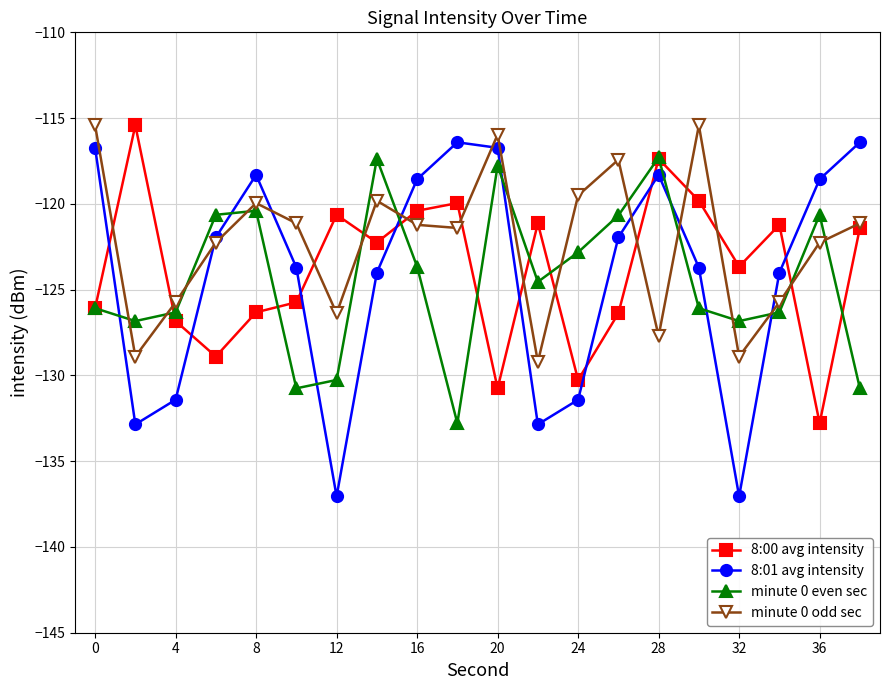

Which series has the largest range (max minus min)?

8:01 avg intensity